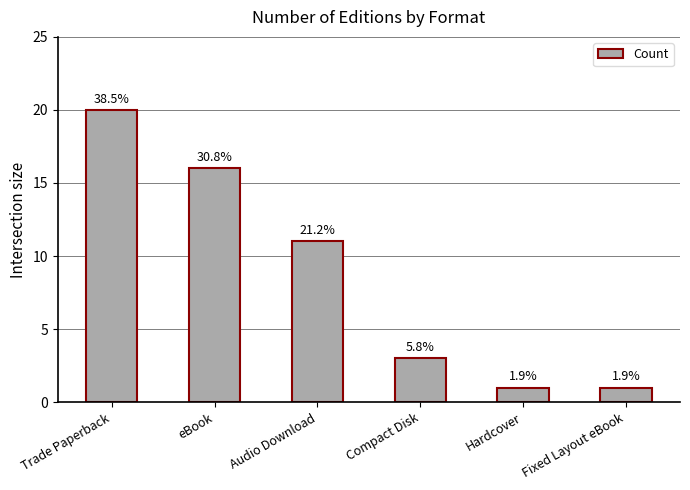

Rank the categories by value from lowest to highest.

Hardcover, Fixed Layout eBook, Compact Disk, Audio Download, eBook, Trade Paperback